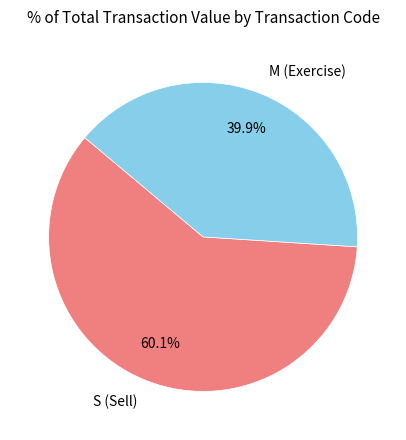

Which category has the smallest portion of the pie?

M (Exercise)